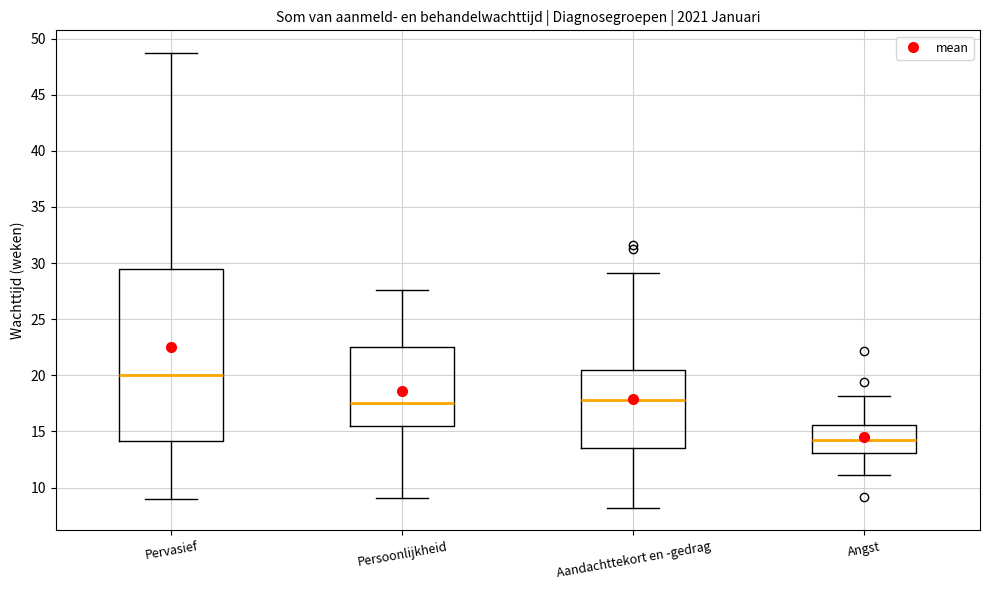

Reading left to right, read every box against the y-axis: the position of its median line, the range the box covers, and the ends of its whiskers. The values are not printed on the chart, so give them approximately, as read against the axis.

Pervasief: median 20.0, box 14.0 to 29.5, whiskers 9.0 to 48.5
Persoonlijkheid: median 17.5, box 15.5 to 22.5, whiskers 9.0 to 27.5
Aandachttekort en -gedrag: median 18.0, box 13.5 to 20.5, whiskers 8.0 to 29.0
Angst: median 14.0, box 13.0 to 15.5, whiskers 11.0 to 18.0